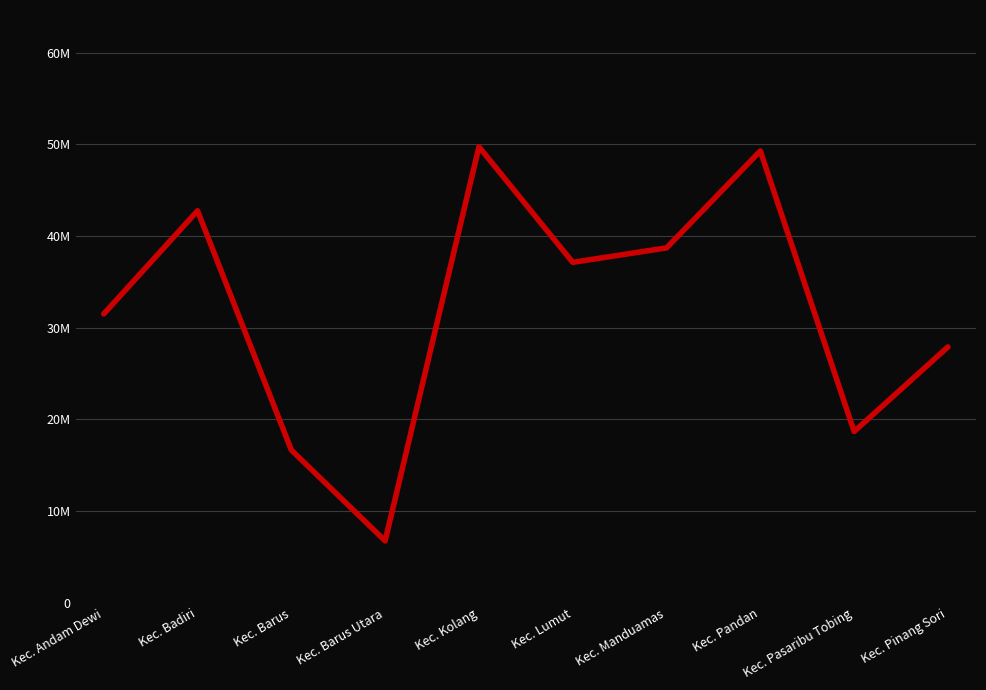

True or false: there are more than 0 points higher than both neighbors.

True